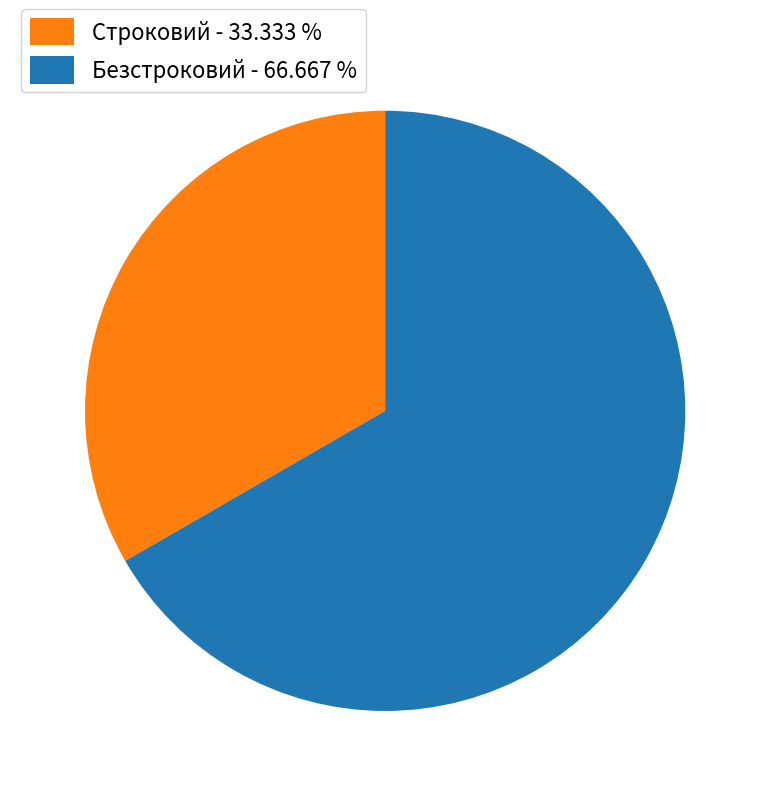

What is the smallest slice in the pie chart?

Строковий